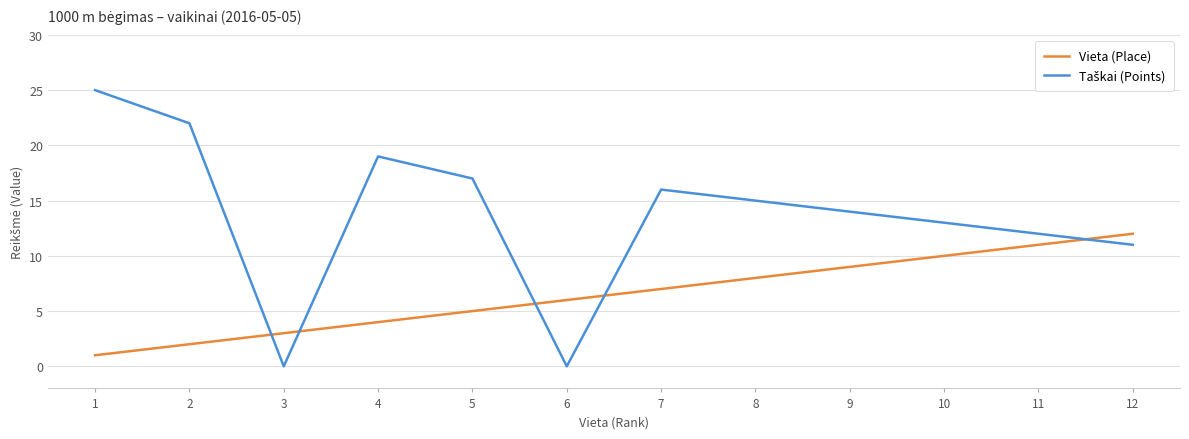

At which label is Vieta (Place) closest to 6?

6